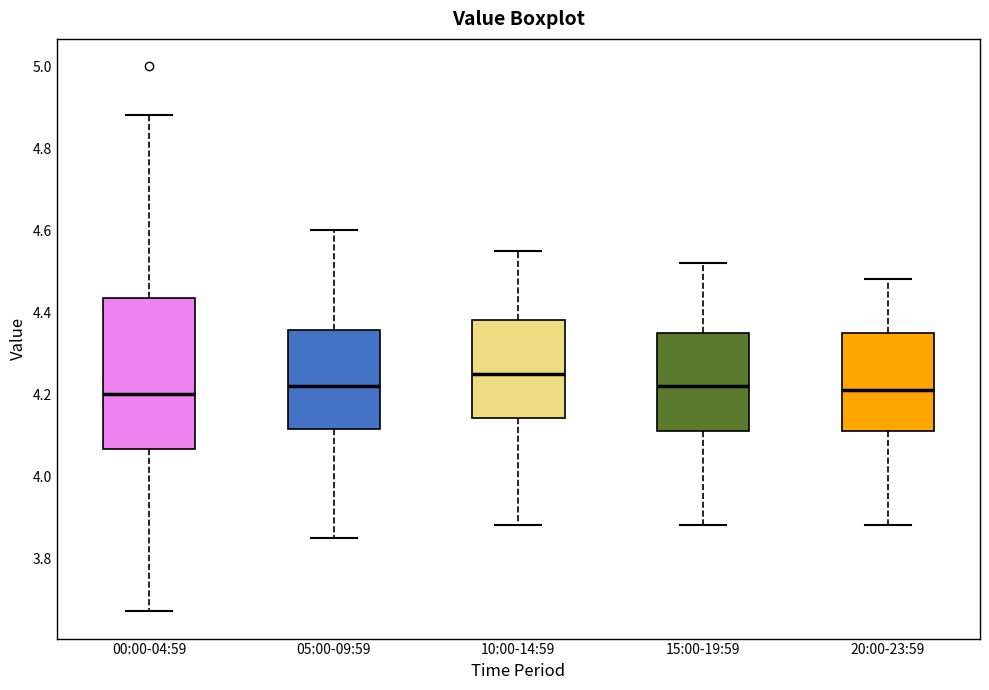

Comparing the boxes themselves (not the whiskers), which one is the tallest?

00:00-04:59